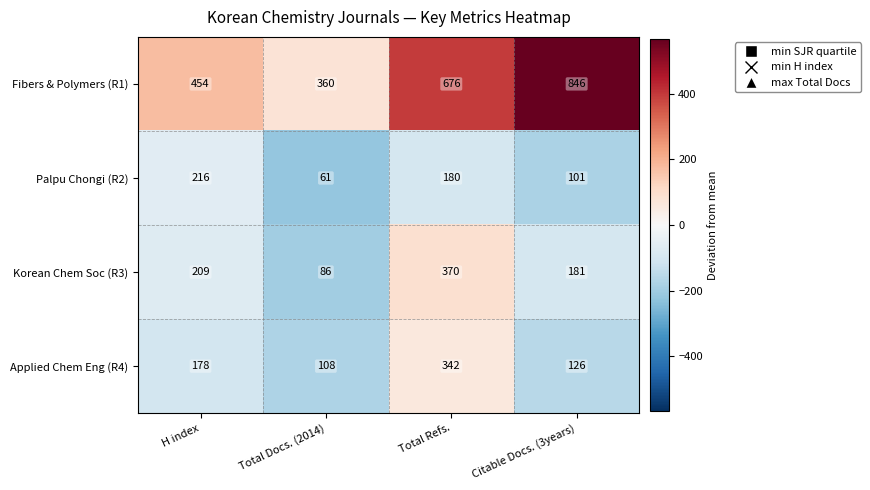

What is the difference between the Fibers & Polymers (R1) values at Total Docs. (2014) and Total Refs.?

316